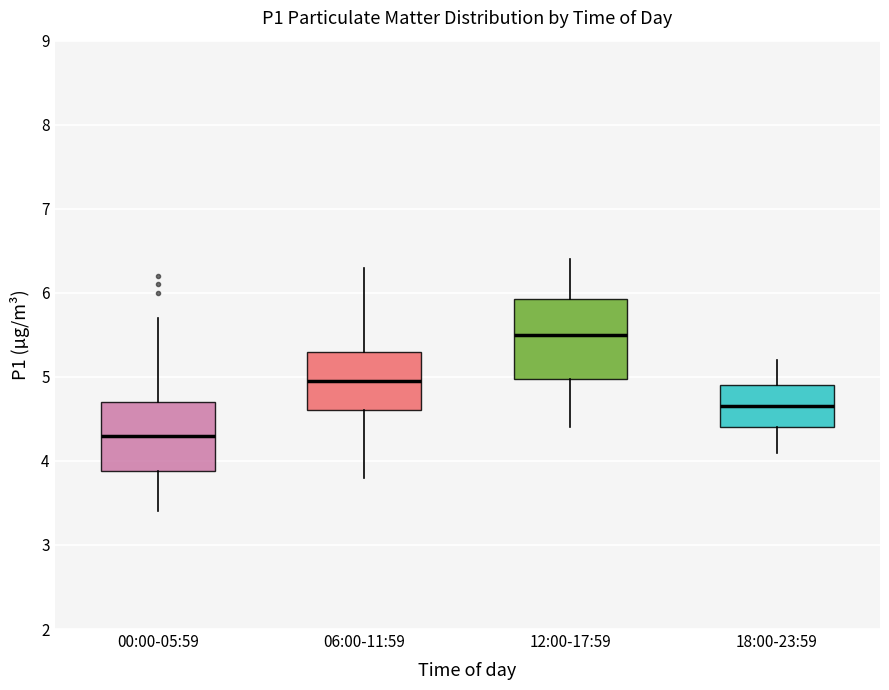

Reading left to right, read every box against the y-axis: the position of its median line, the range the box covers, and the ends of its whiskers. The values are not printed on the chart, so give them approximately, as read against the axis.

00:00-05:59: median 4.3, box 3.9 to 4.7, whiskers 3.4 to 5.7
06:00-11:59: median 5.0, box 4.6 to 5.3, whiskers 3.8 to 6.3
12:00-17:59: median 5.5, box 5.0 to 5.9, whiskers 4.4 to 6.4
18:00-23:59: median 4.7, box 4.4 to 4.9, whiskers 4.1 to 5.2